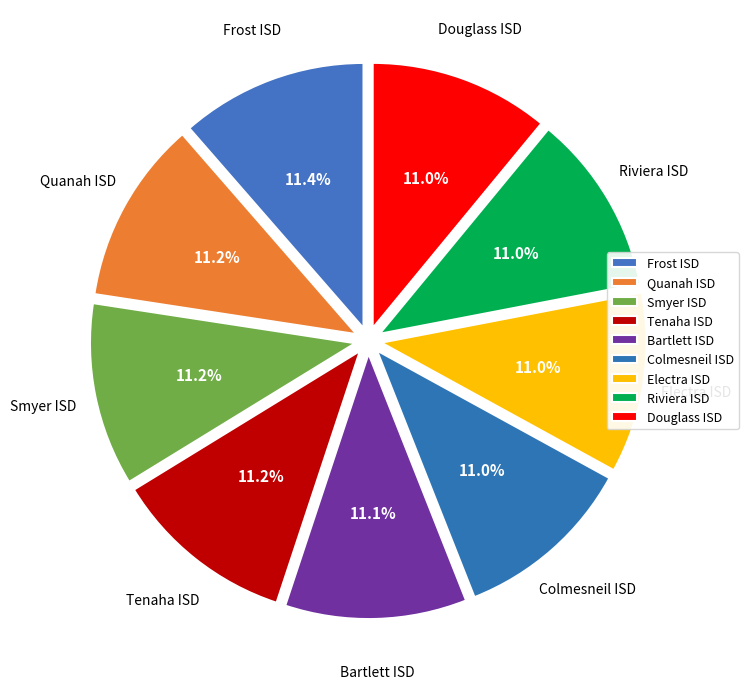

Which has a higher value, Quanah ISD or Tenaha ISD?

Quanah ISD